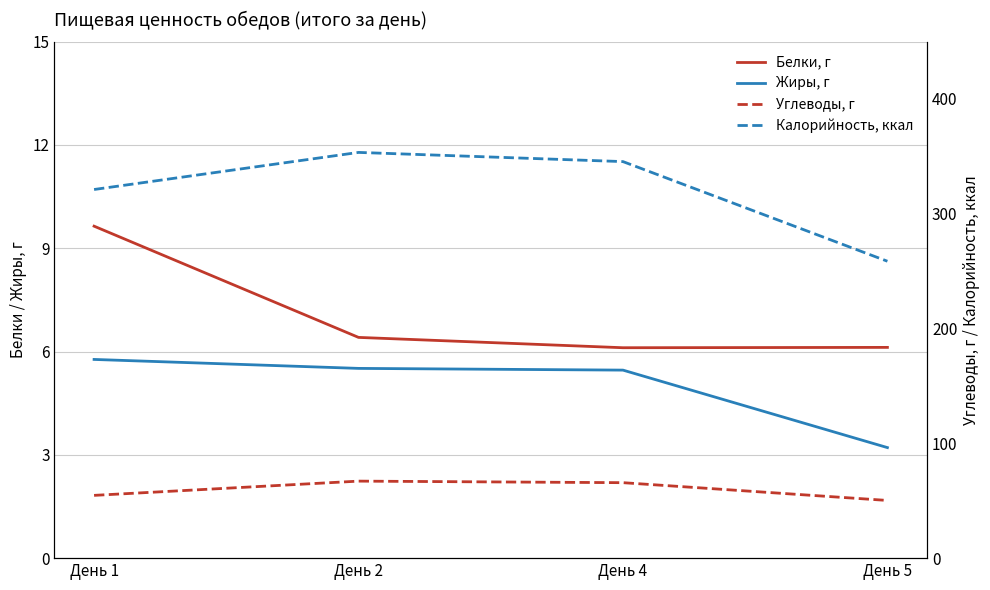

What is the difference between the maximum and minimum values in the Калорийность, ккал series?

94.8